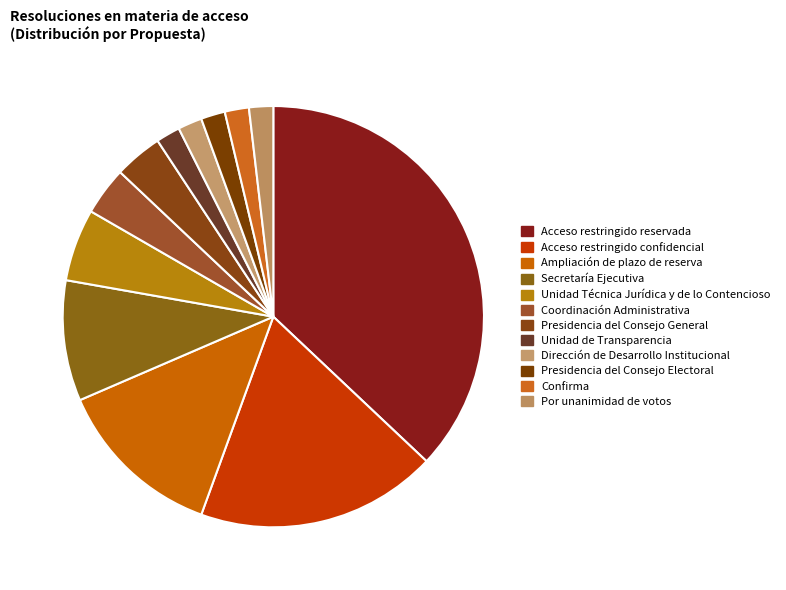

Which has a higher value, Presidencia del Consejo Electoral or Coordinación Administrativa?

Coordinación Administrativa